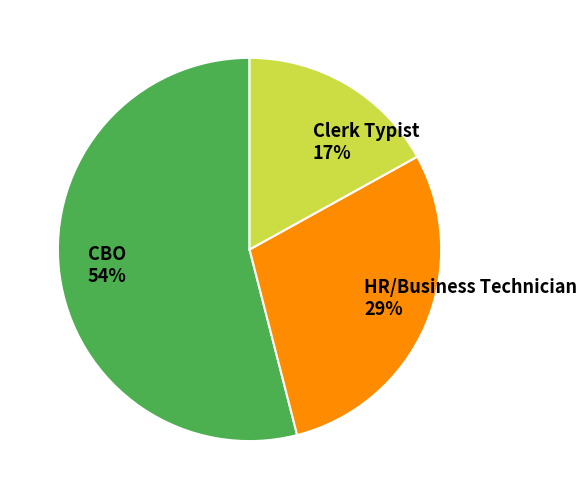

Rank the categories by value from lowest to highest.

Clerk Typist, HR/Business Technician, CBO